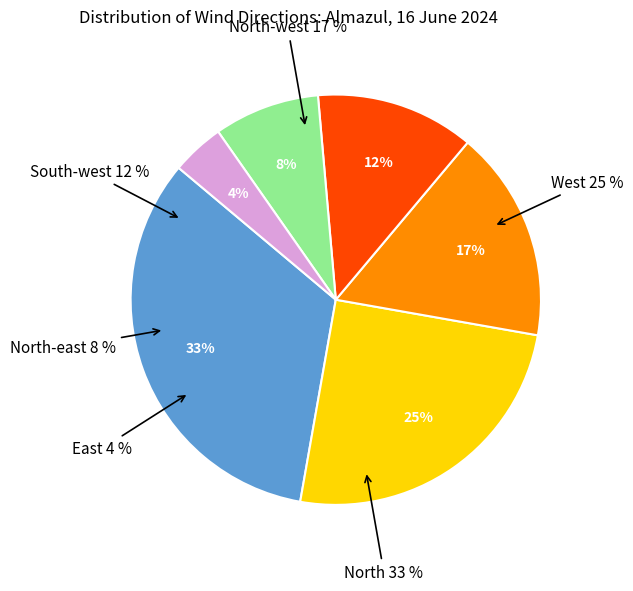

The North-east slice represents 8% of the pie. True or false?

True